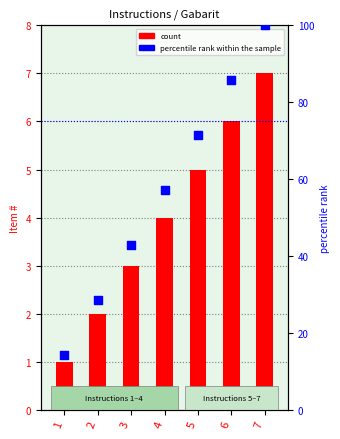

Which series has the largest total across all categories?

percentile rank within the sample